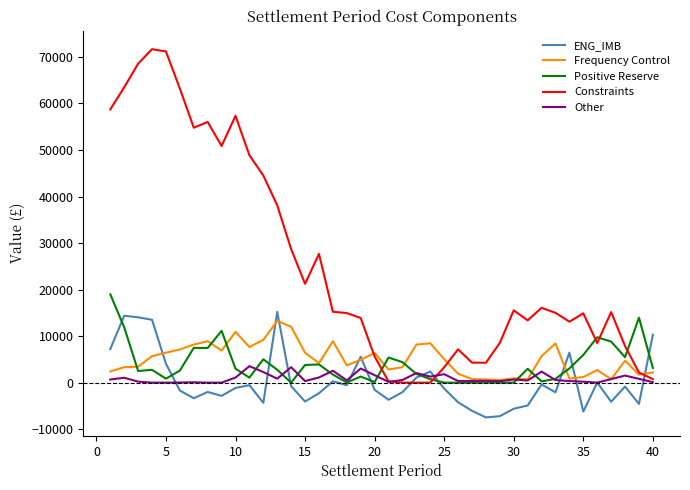

What is the minimum value shown in the chart?

-7473.7